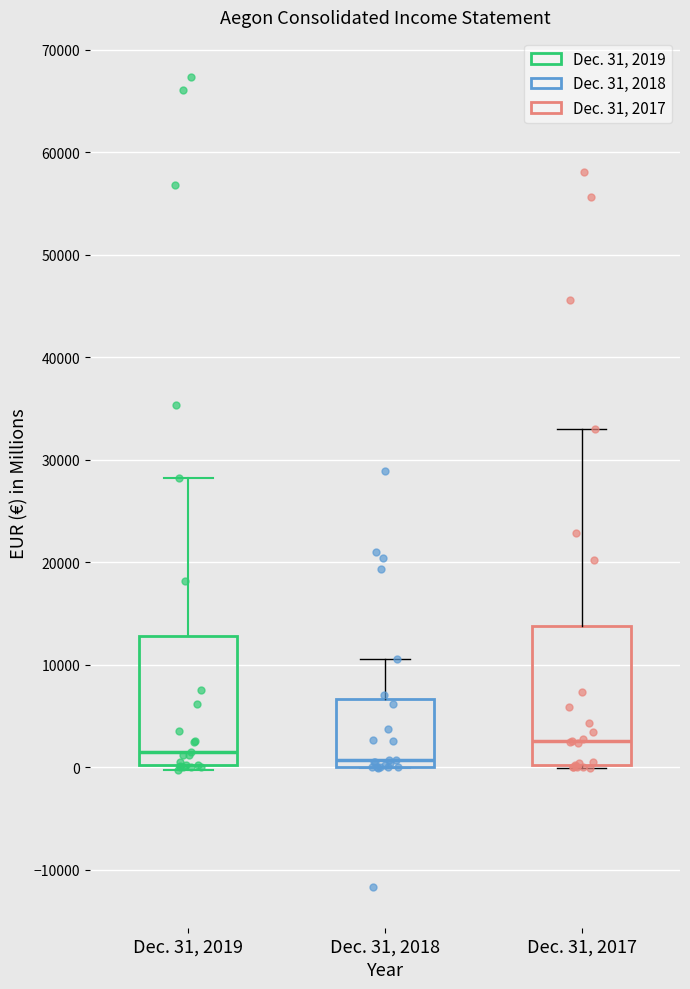

Which box's median line is the highest?

Dec. 31, 2017